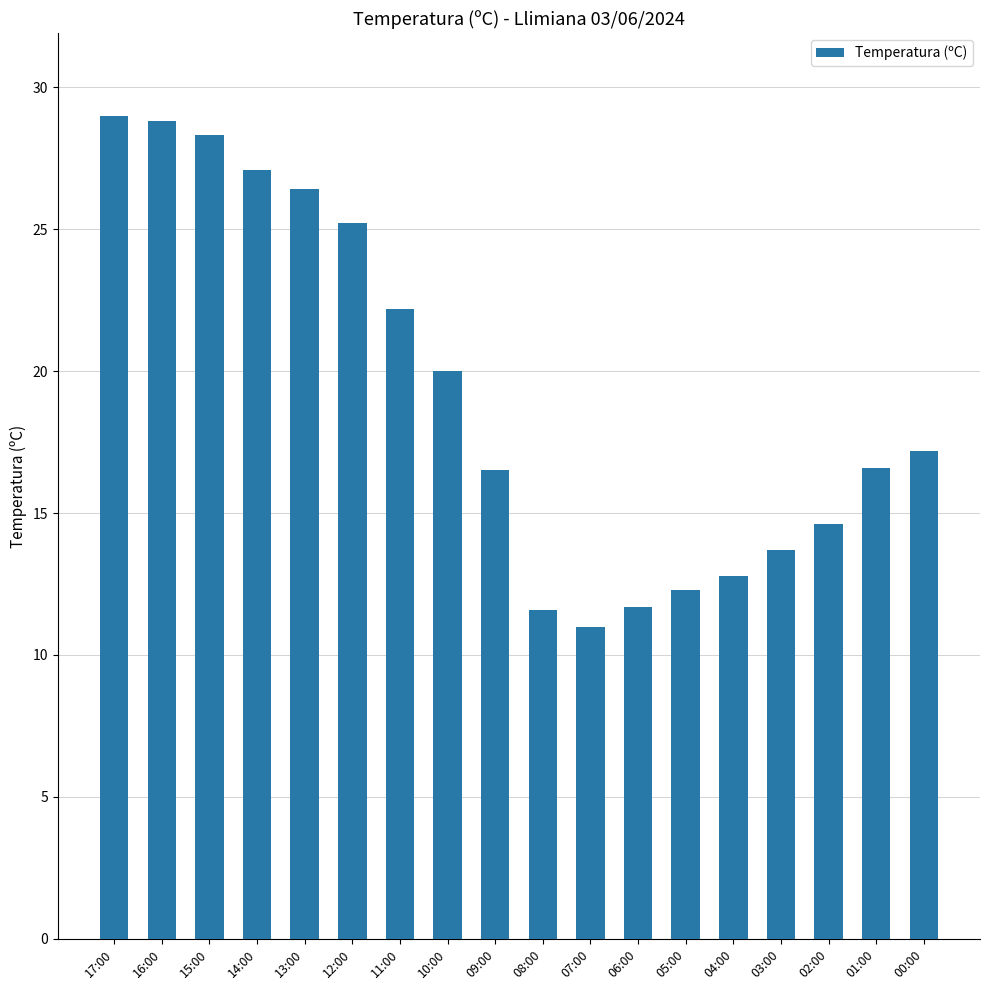

What is the value of the 10th bar from the left?

11.6